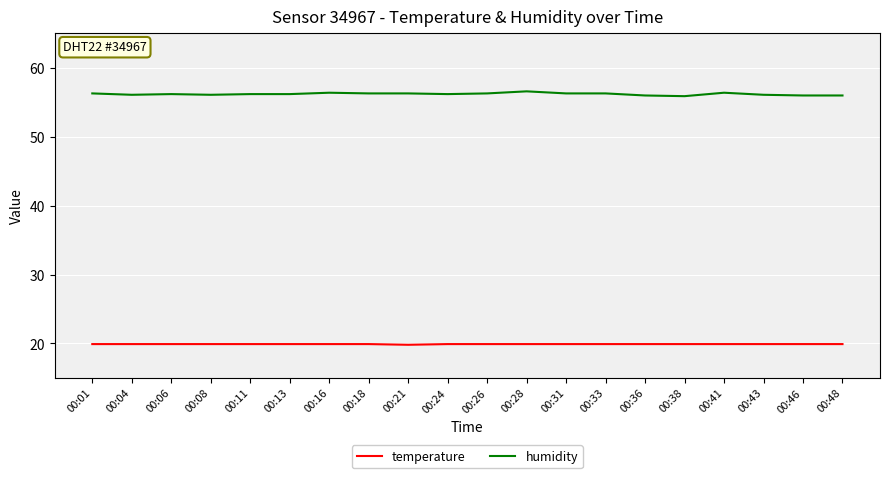

True or false: humidity and temperature cross at least once.

False